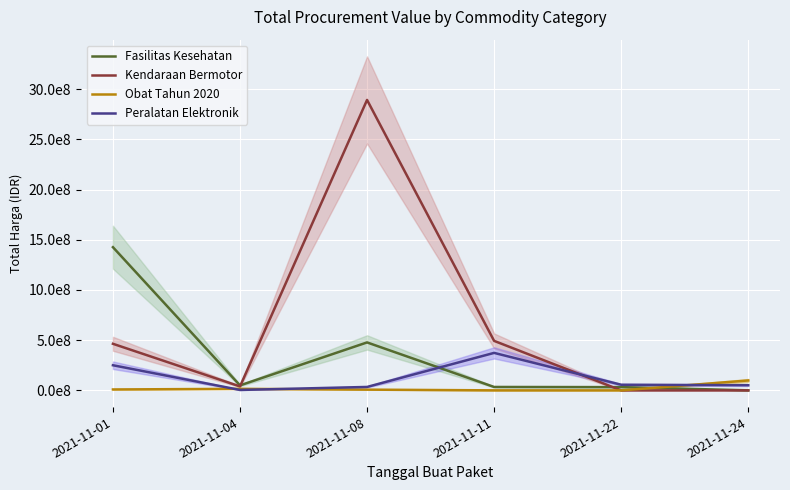

What are all the series names shown in the legend?

Fasilitas Kesehatan, Kendaraan Bermotor, Obat Tahun 2020, Peralatan Elektronik